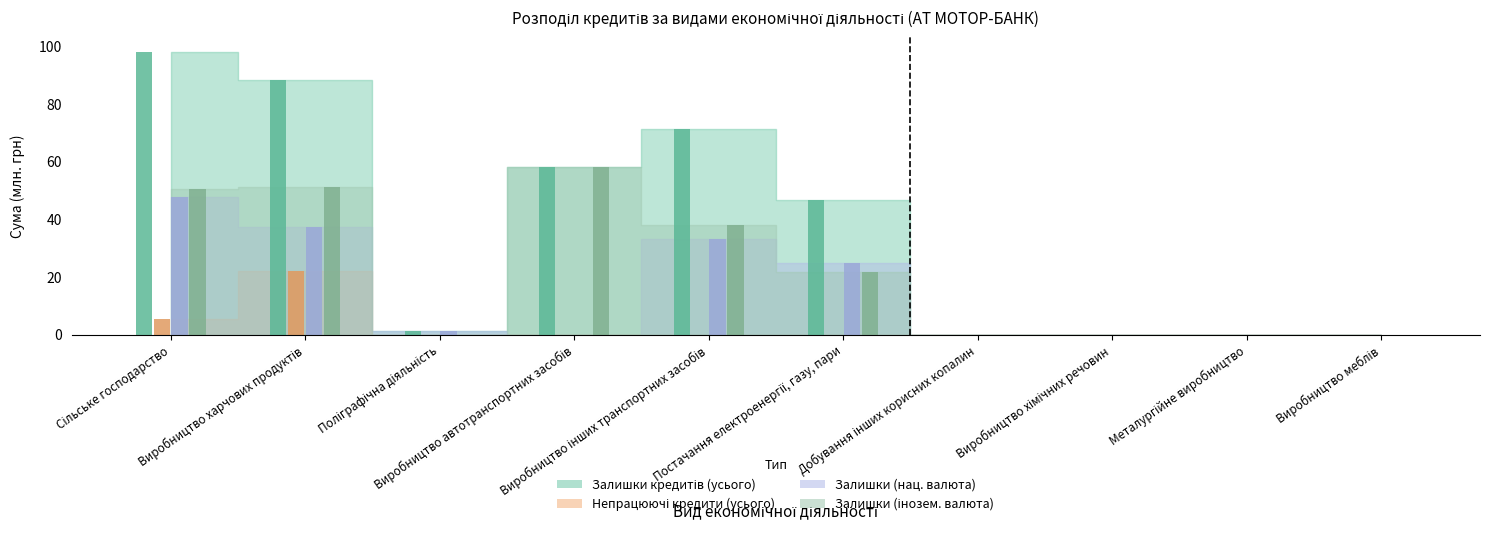

What is the greatest value displayed?

98.1